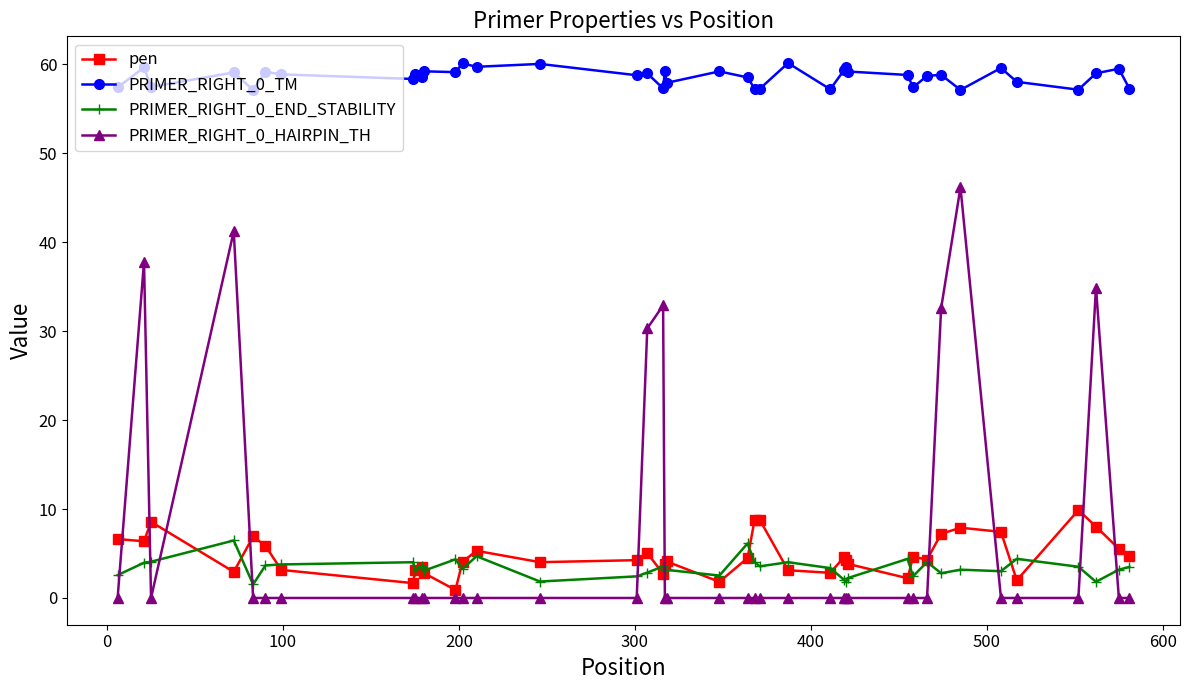

What is the minimum value for PRIMER_RIGHT_0_END_STABILITY?

1.5